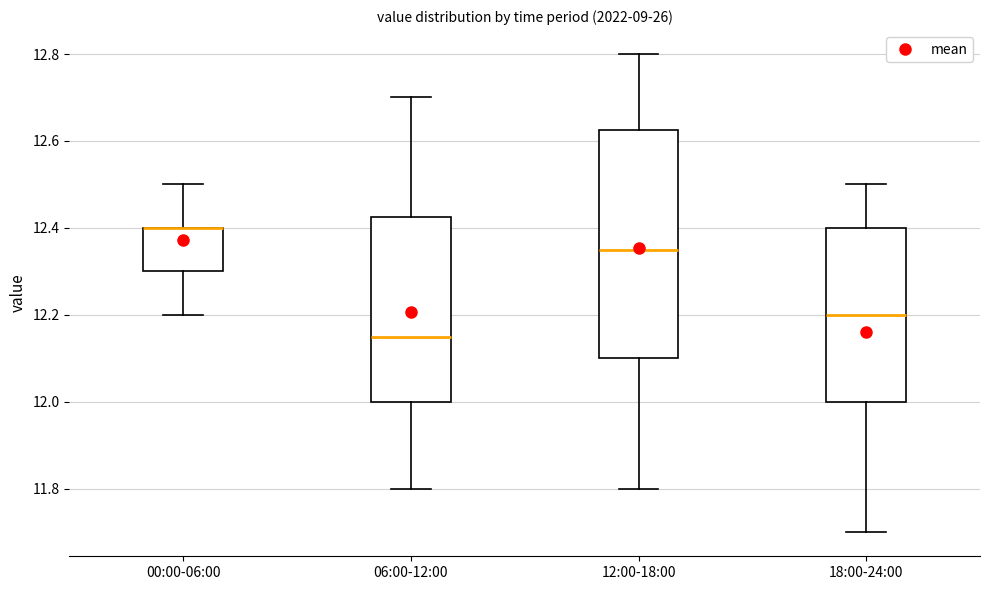

Which box is the tallest, from its lower edge to its upper edge?

12:00-18:00